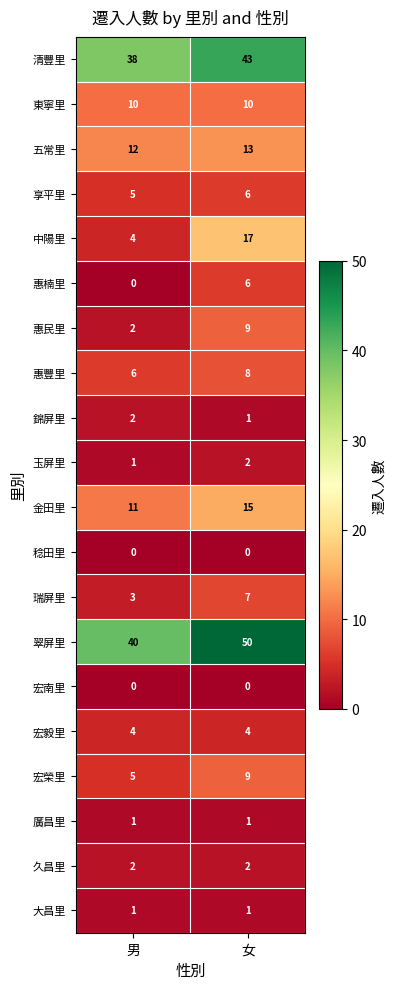

What is the sum of the 玉屏里 values at 男 and 女?

3